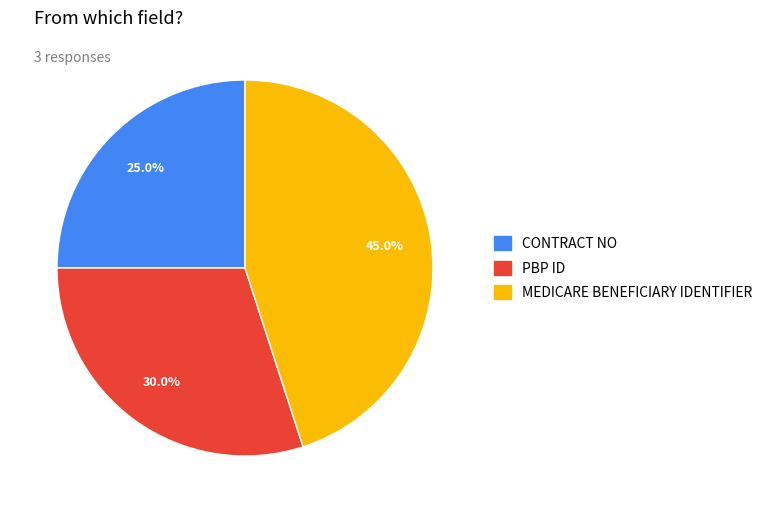

What percentage is NOT represented by CONTRACT NO?

75.0%